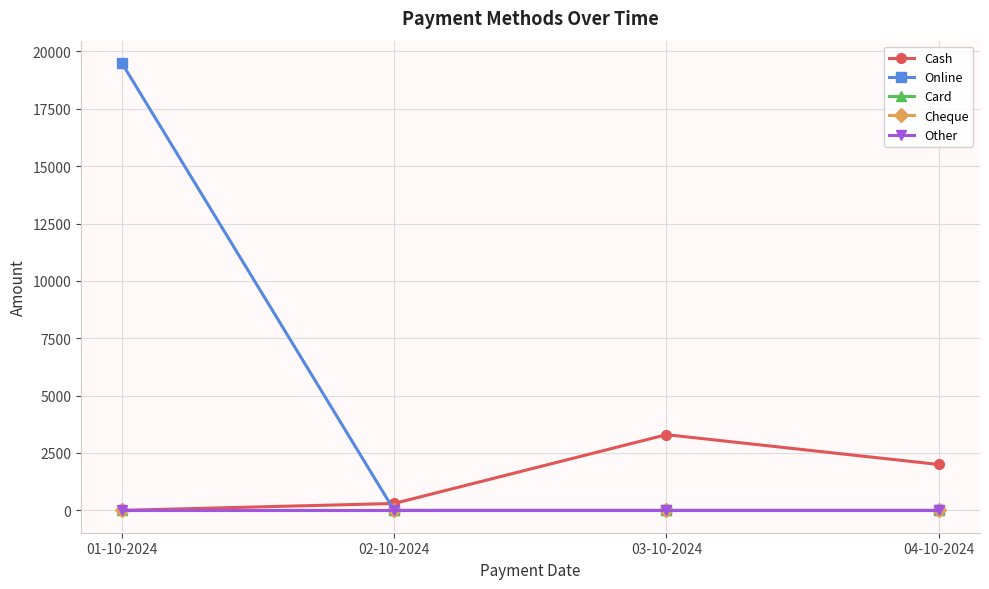

Which series has the widest spread of values?

Online